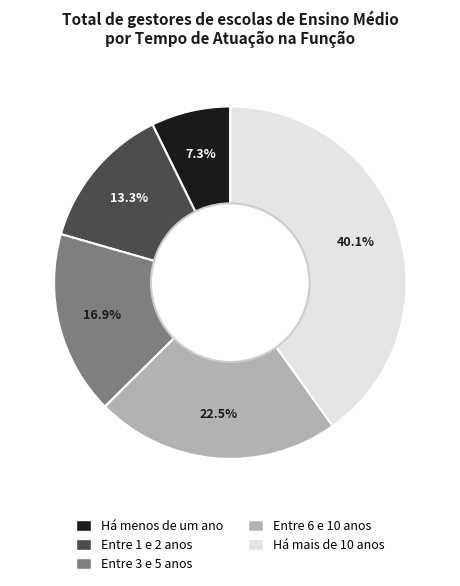

To the nearest percent, what is the difference between the Há menos de um ano and Entre 3 e 5 anos slice percentages?

10%